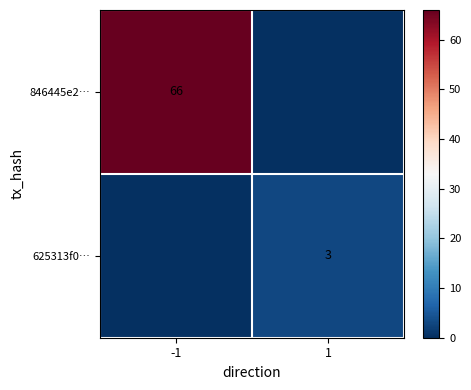

The value of 846445e2… at -1 is 66. True or false?

True